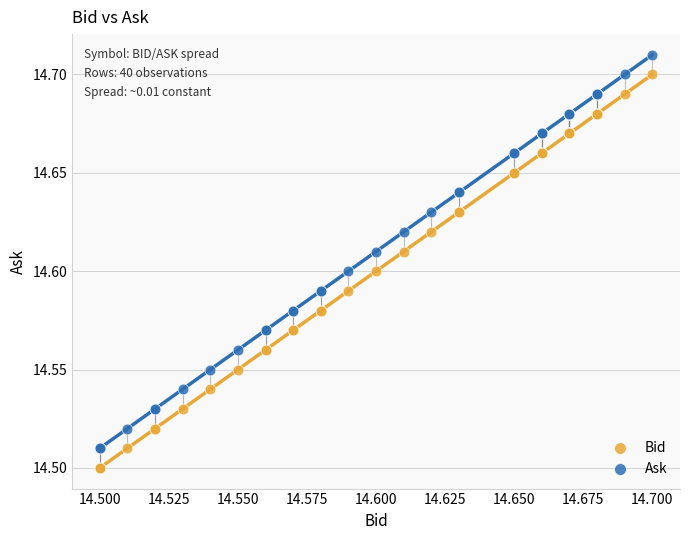

Which series contains the lowest Y value?

Bid